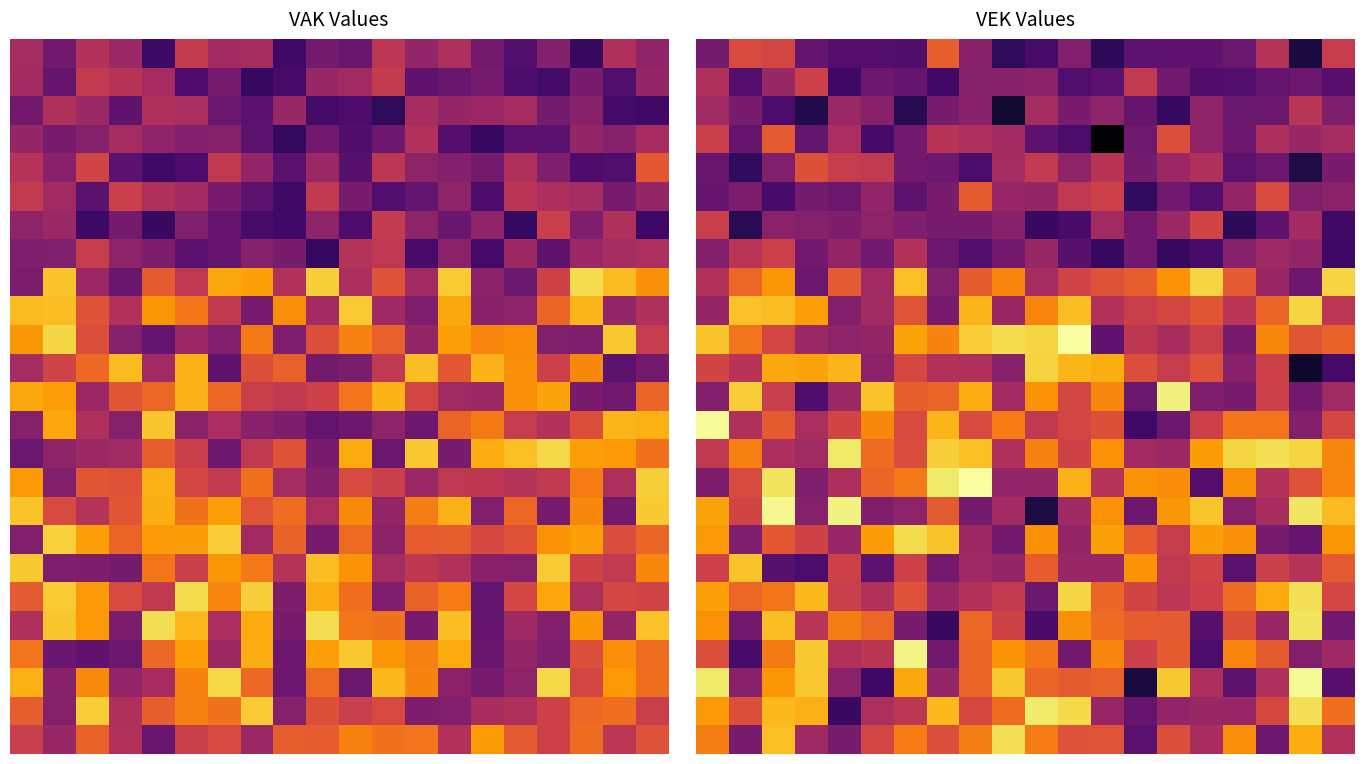

How many data points does each series have?

20